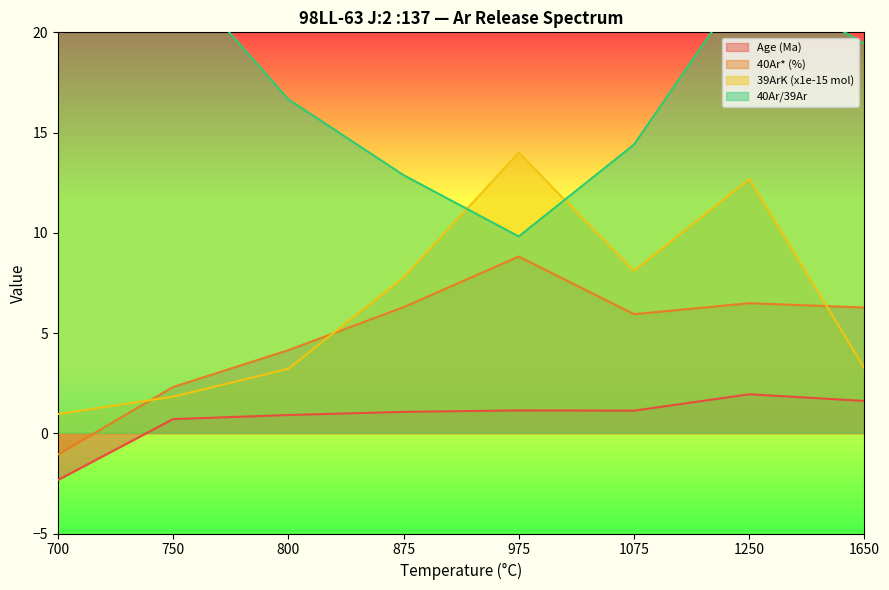

What is the sum of the Age (Ma) values at 975 and 1075?

2.3